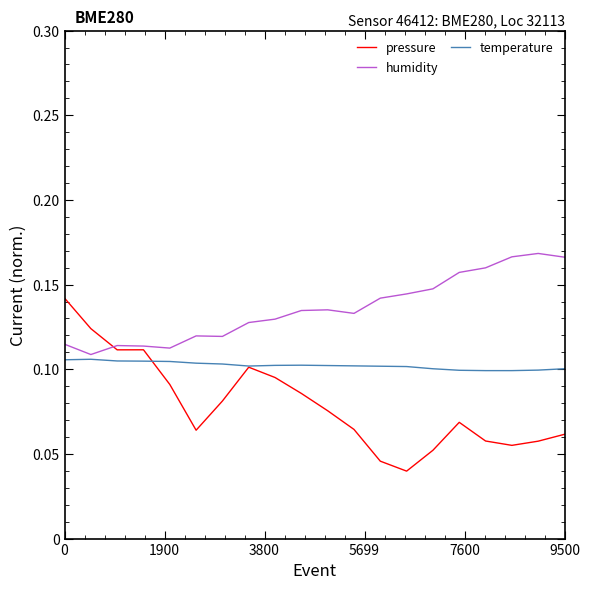

True or false: humidity and temperature intersect in this chart.

False